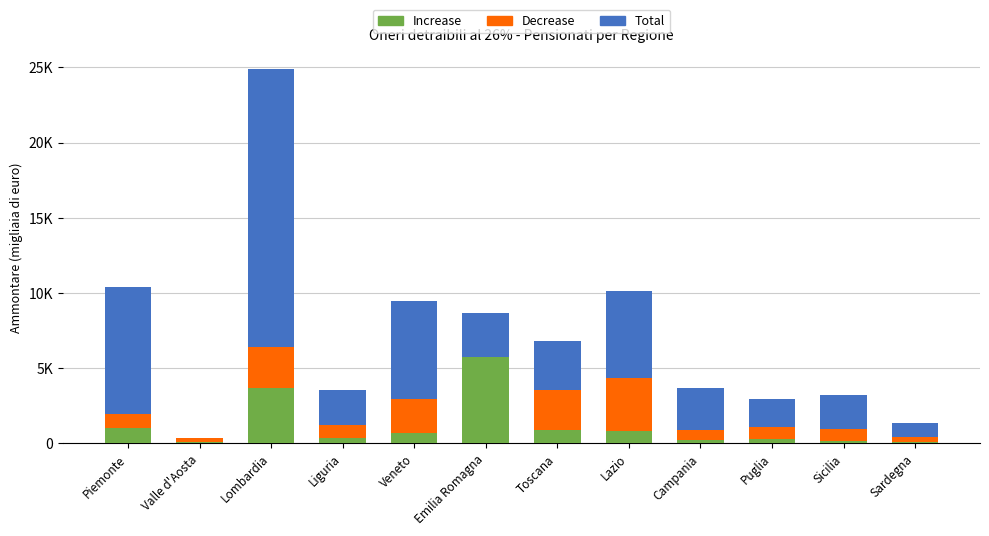

Reading left to right, extract all data points from this chart.

Total: 10386	274	24876	3578	9474	8684	6818	10106	3713	2917	3236	1328
Decrease: 1980	370	6380	1190	2920	3710	3570	4320	870	1080	980	410
Increase: 1010	110	3705	355	700	5750	895	820	225	265	140	120